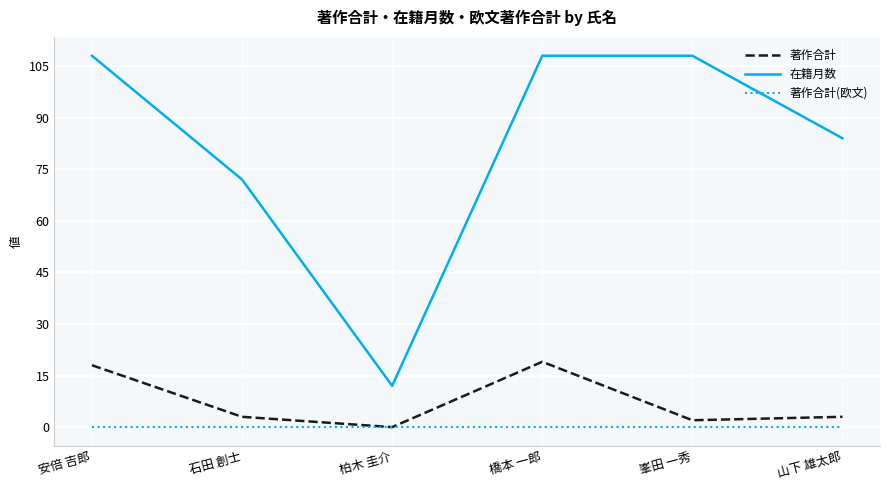

Reading right to left, what are all the values shown in this chart?

著作合計: 山下 雄太郎=3	峯田 一秀=2	橋本 一郎=19	柏木 圭介=0	石田 創士=3	安倍 吉郎=18
在籍月数: 山下 雄太郎=84	峯田 一秀=108	橋本 一郎=108	柏木 圭介=12	石田 創士=72	安倍 吉郎=108
著作合計(欧文): 山下 雄太郎=0	峯田 一秀=0	橋本 一郎=0	柏木 圭介=0	石田 創士=0	安倍 吉郎=0